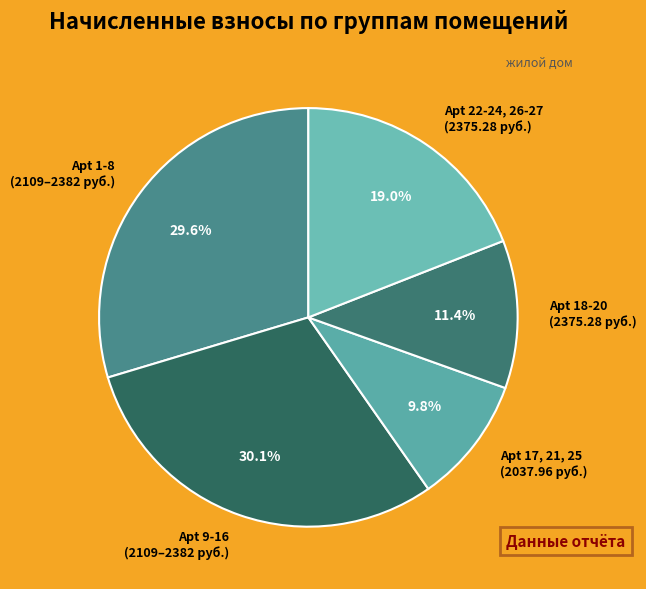

Which has a higher value, Apt 22-24, 26-27 (2375.28 руб.) or Apt 17, 21, 25 (2037.96 руб.)?

Apt 22-24, 26-27 (2375.28 руб.)